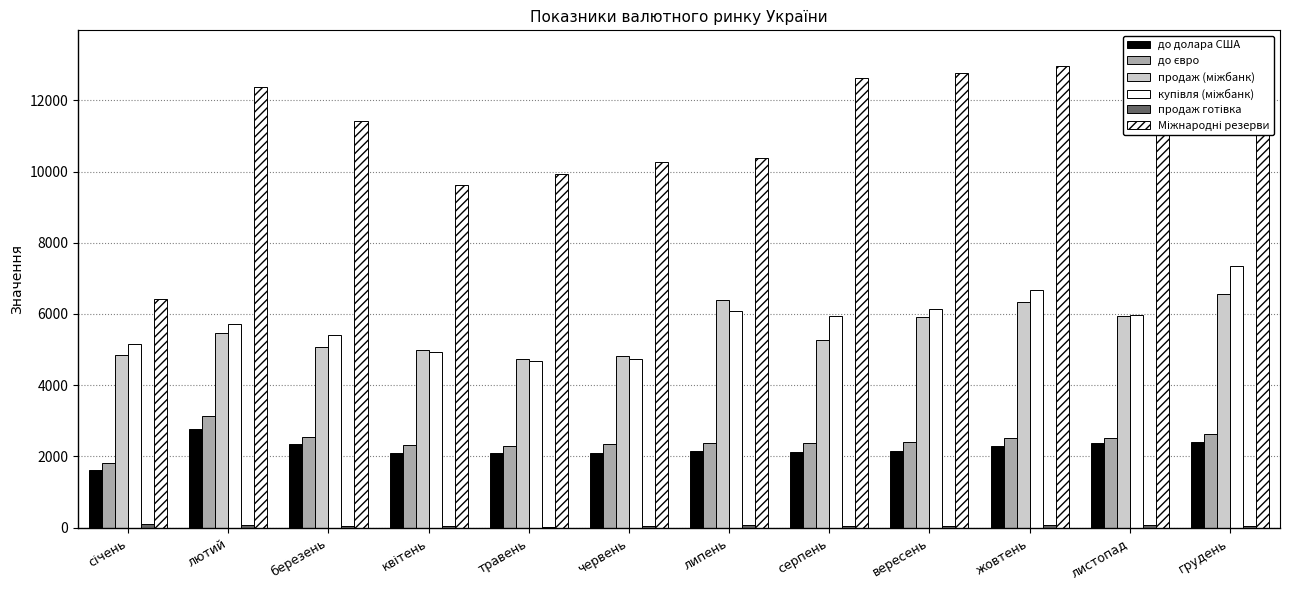

What value does the до долара США series have at серпень?

2118.5